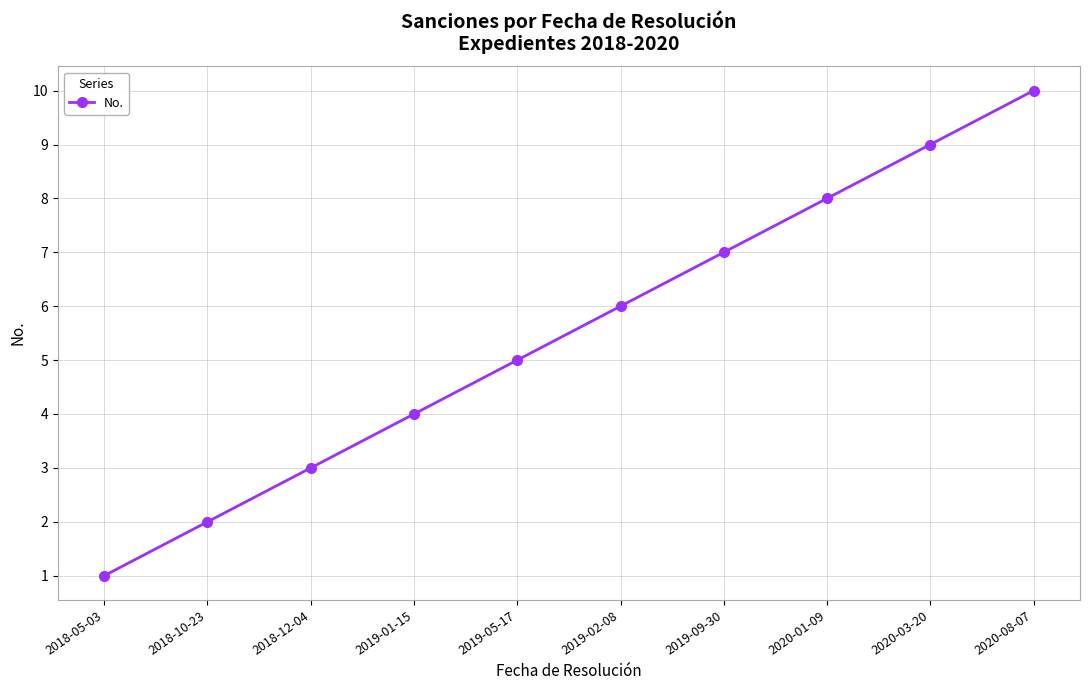

What is the minimum value shown in the chart?

1